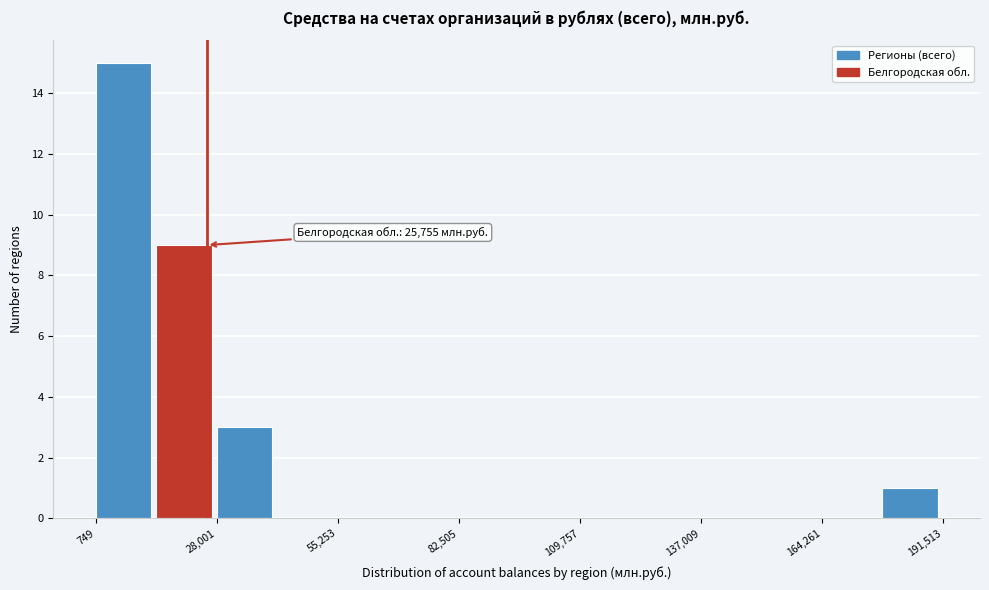

Around what value on the x-axis is the tallest bar? Give the approximate position of its centre, as read against the axis.

5000